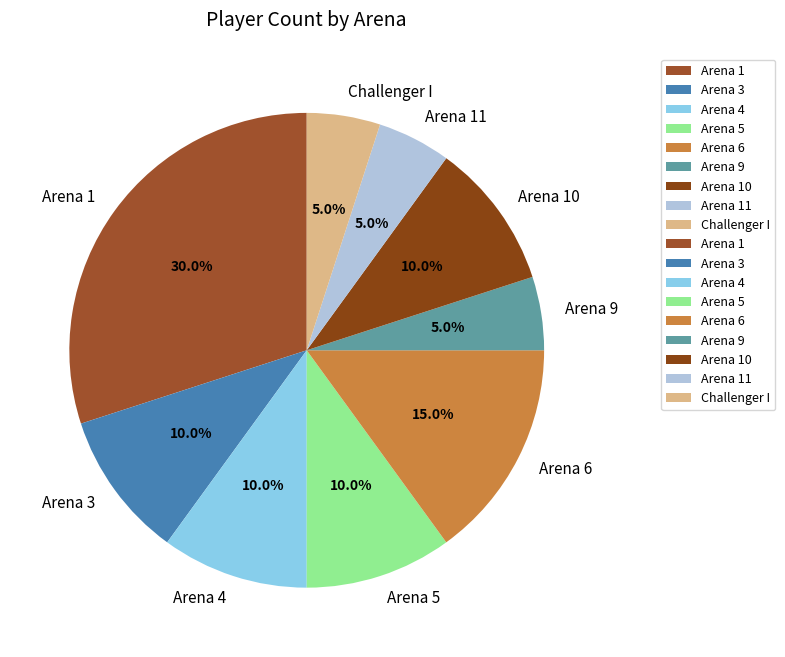

Is there a majority slice in this chart?

No